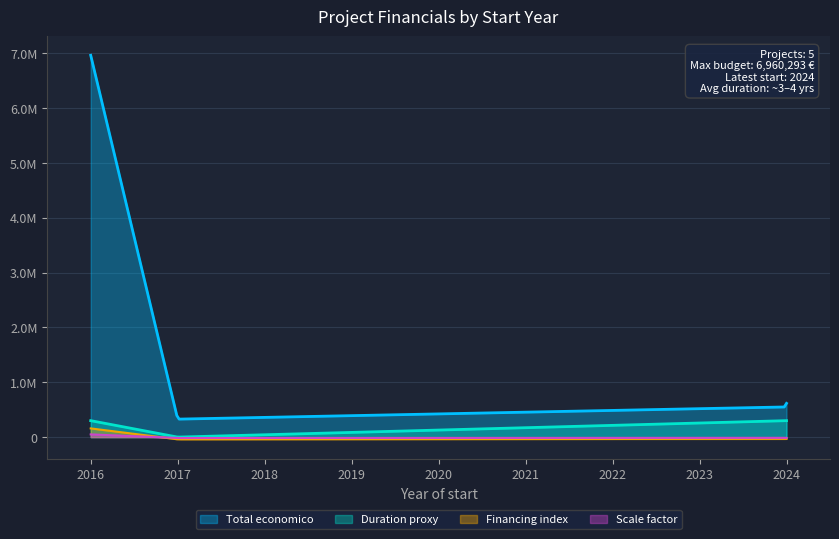

Between 2017 and 2024, which series saw the biggest shift?

Total economico